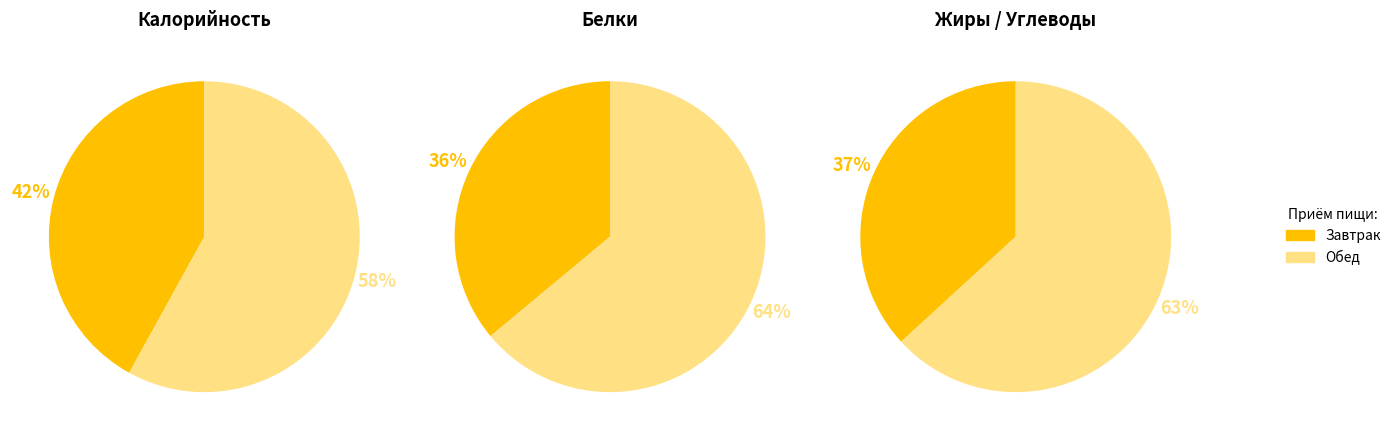

Does 1 account for over 50% of the chart?

Yes